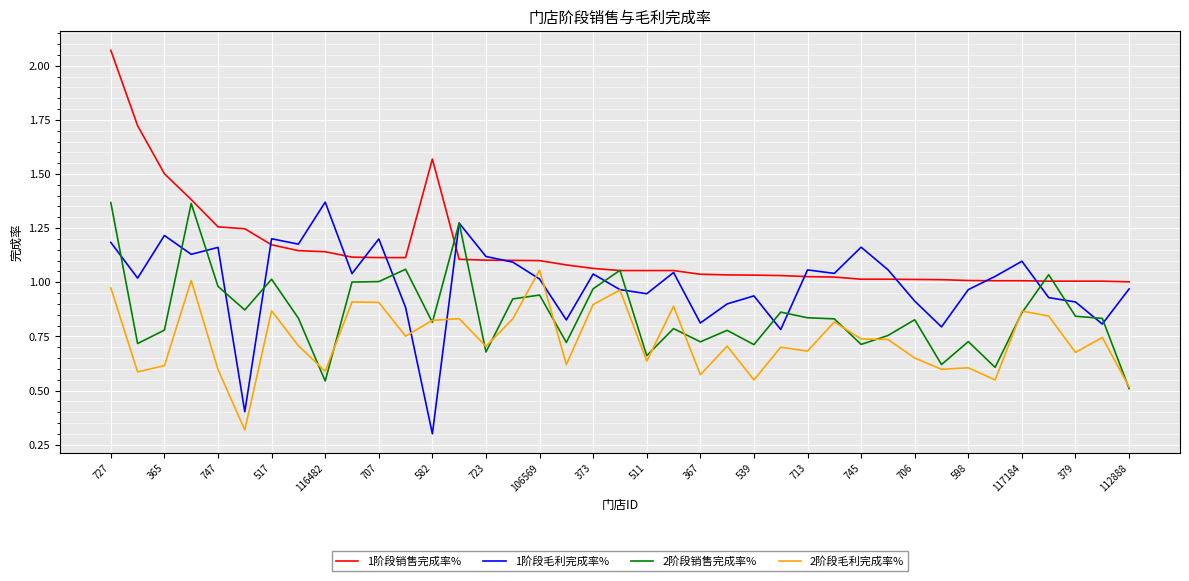

Which series has the largest total across all categories?

1阶段销售完成率%